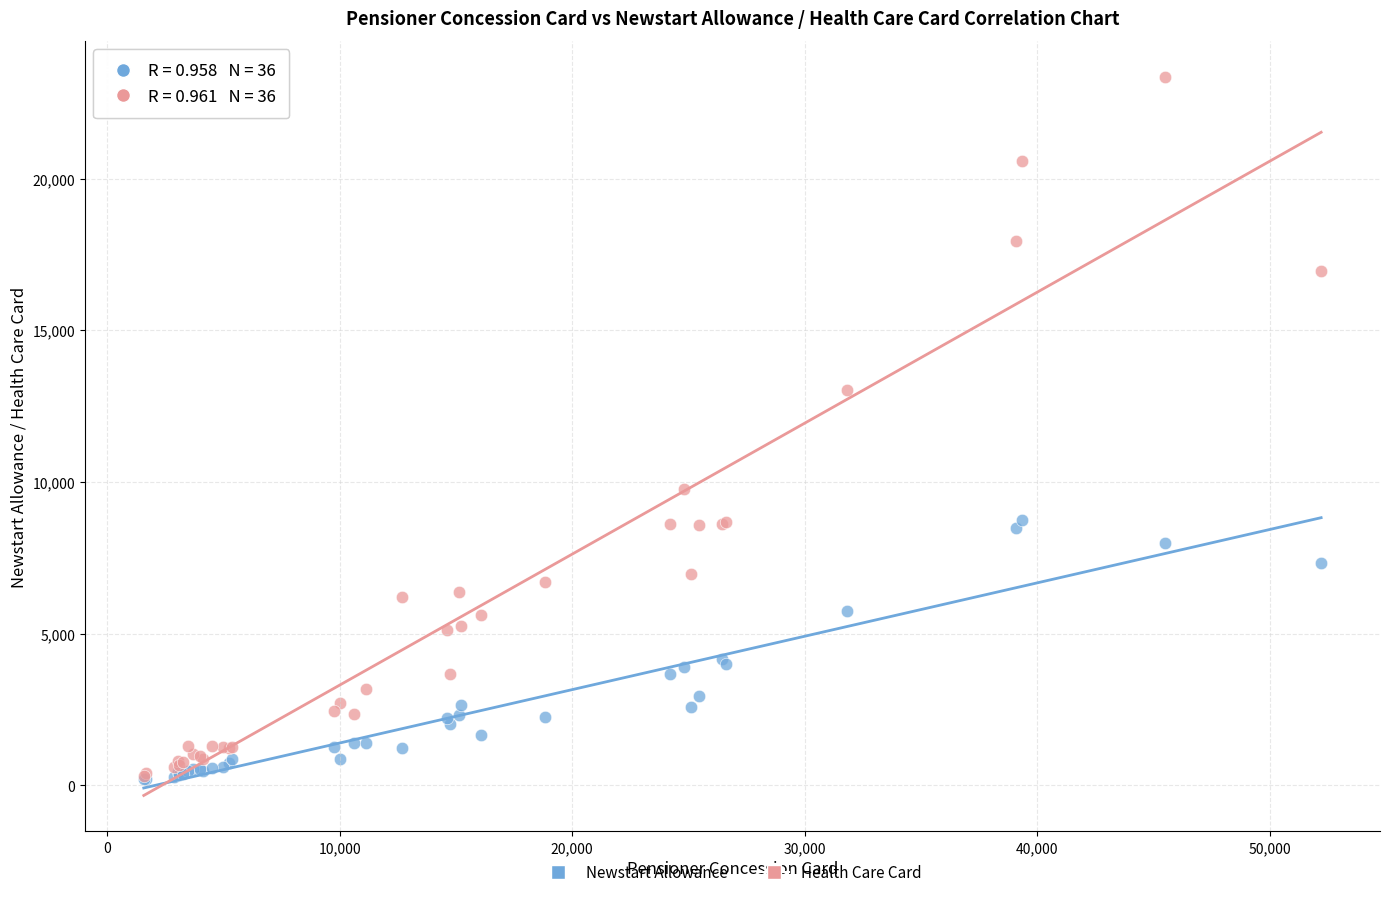

Which series has the largest Y range (max minus min)?

Health Care Card